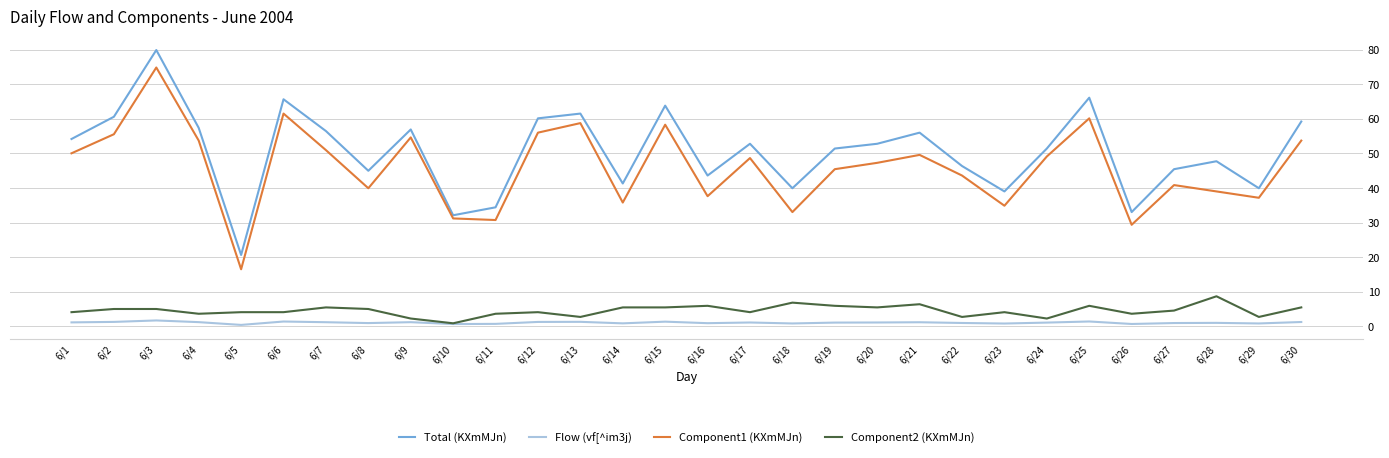

True or false: Flow (vf[^im3j) and Component1 (KXmMJn) cross at least once.

False